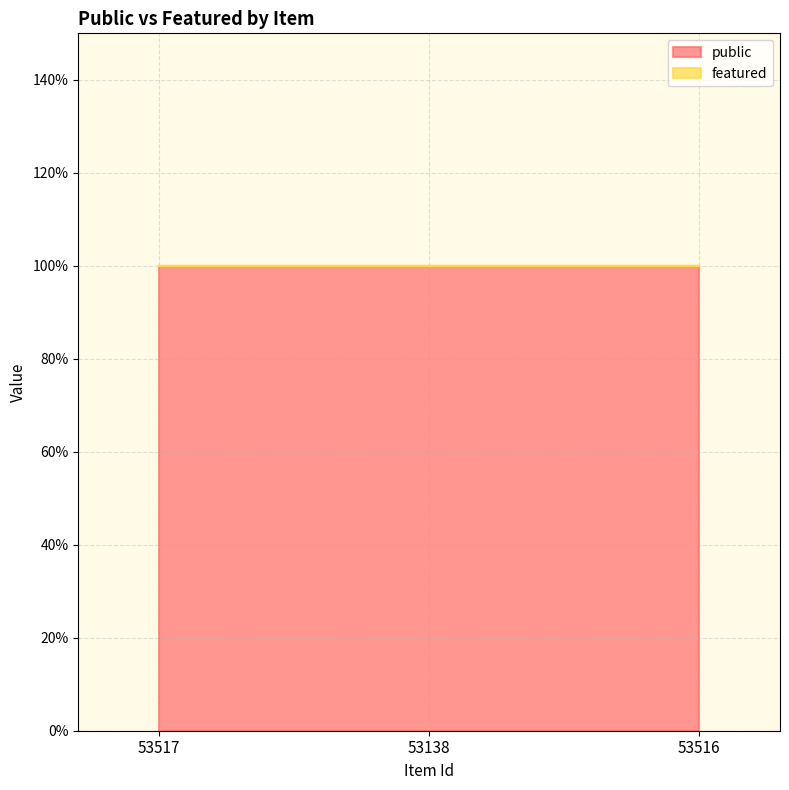

Which category has the highest value across all series?

53517